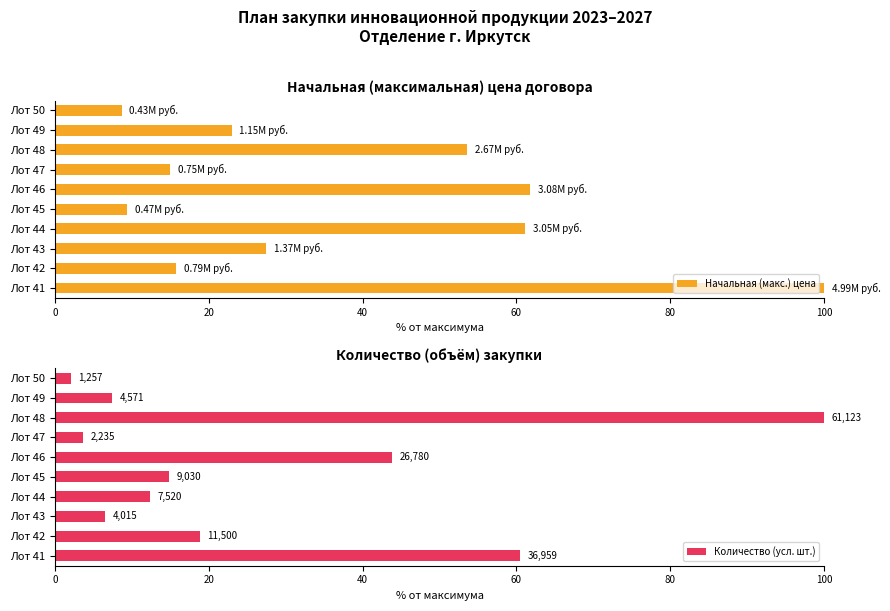

What is the sum of the Начальная (макс.) цена values at Лот 50 and Лот 45?

18.0